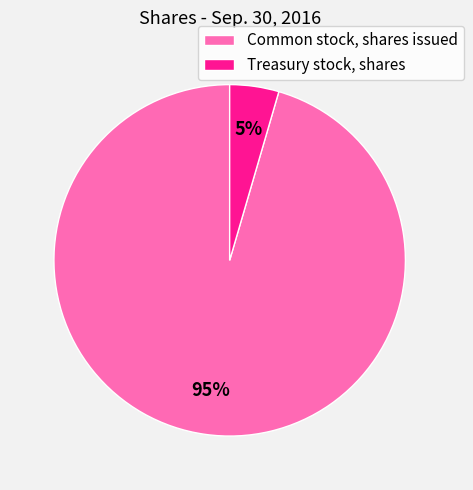

Is there a majority slice in this chart?

Yes